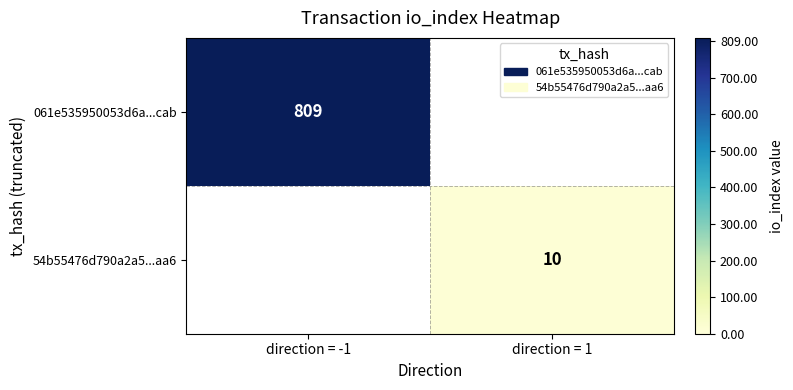

The 54b55476d790a2a5...aa6 series shows 7 at direction = 1. True or false?

False